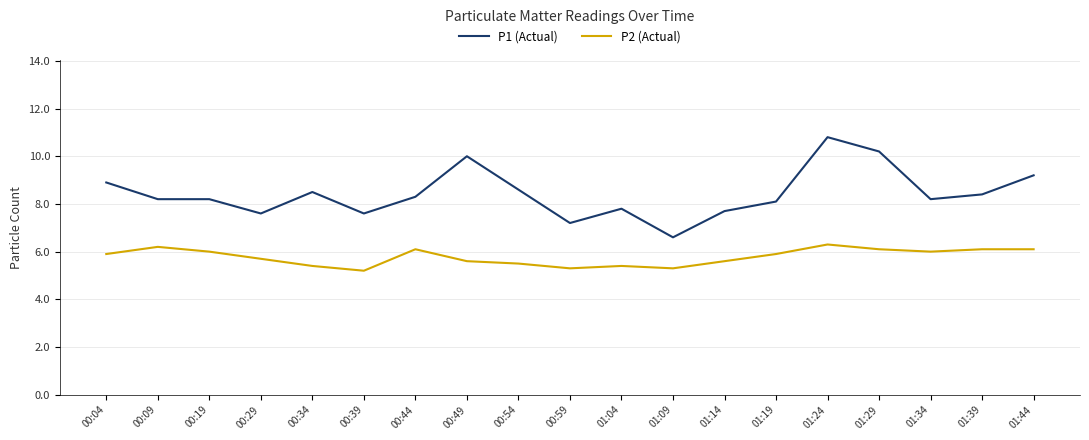

Rank the series at 01:24 from lowest to highest value.

P2 (Actual), P1 (Actual)